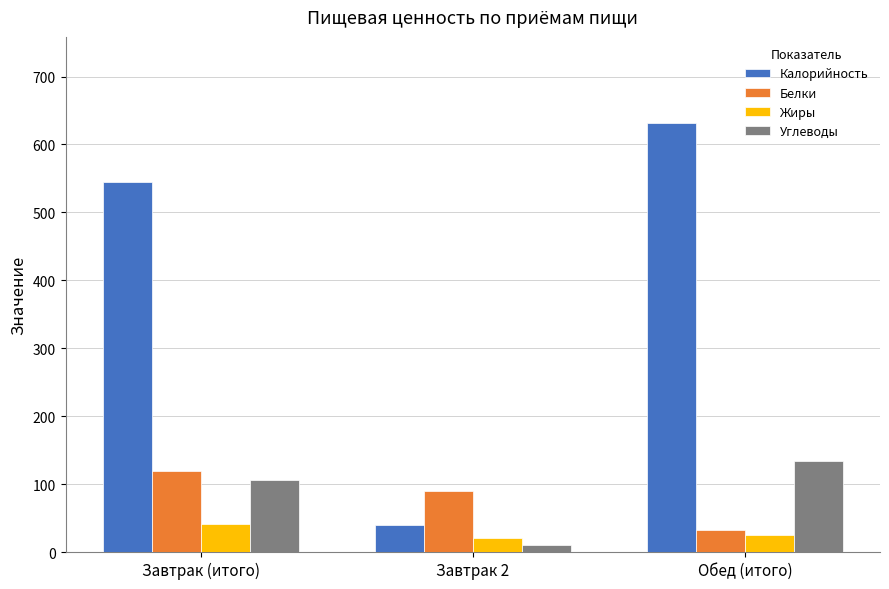

What is the difference between the Углеводы values at Завтрак 2 and Завтрак (итого)?

96.0